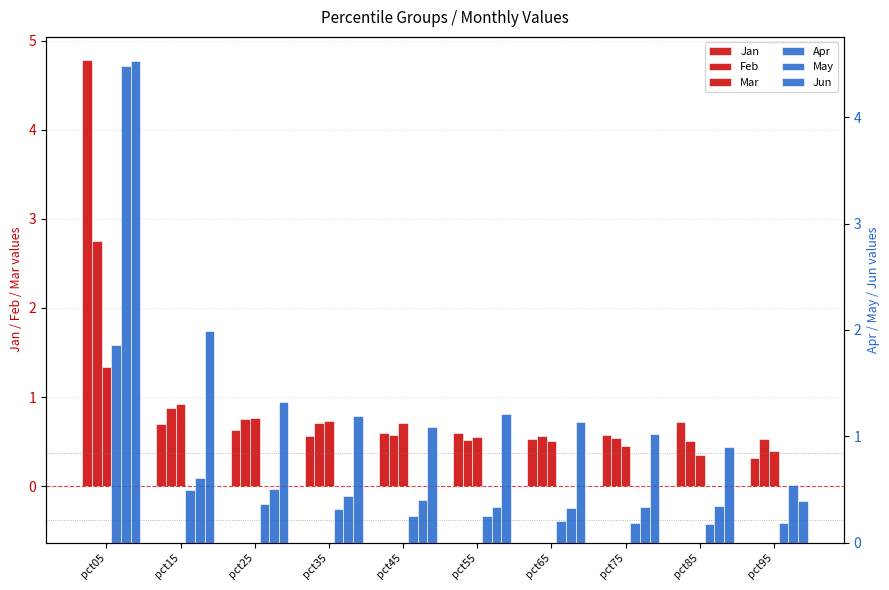

Which series has the widest spread of values?

Jan